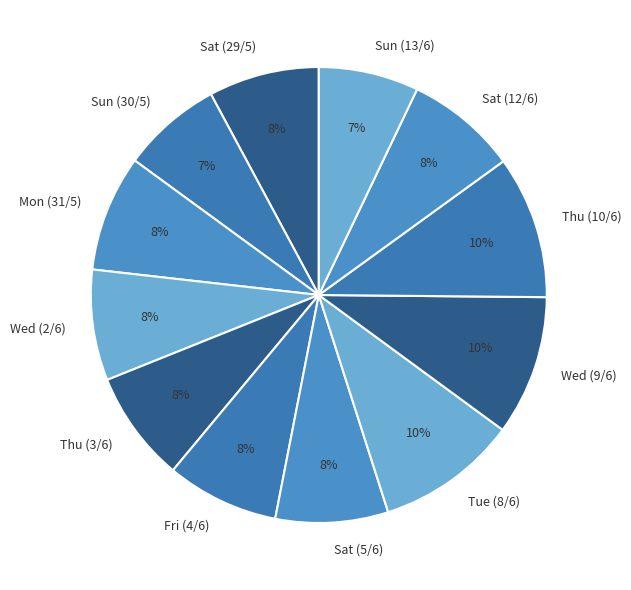

What percentage is the Wed (9/6) slice, to the nearest percent?

10%